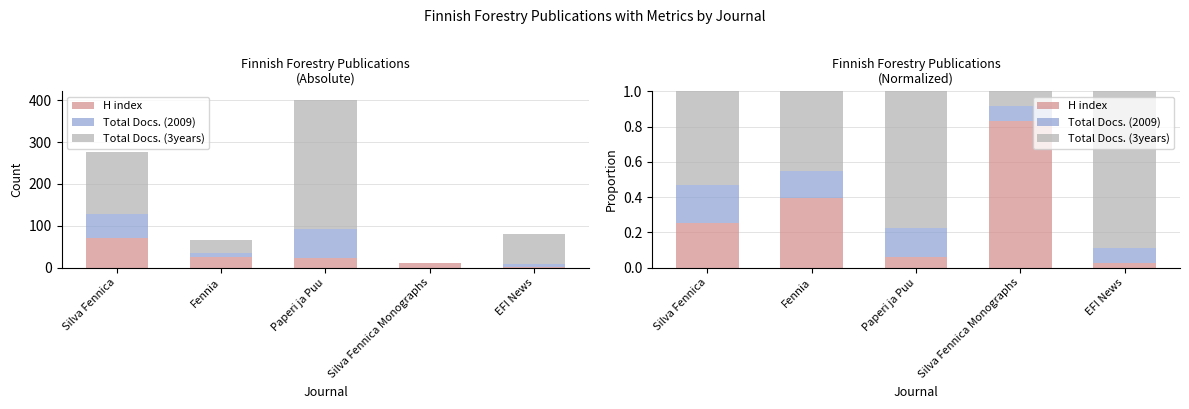

What is the value of the Total Docs. (2009) bar at the 2nd from the left?

0.2